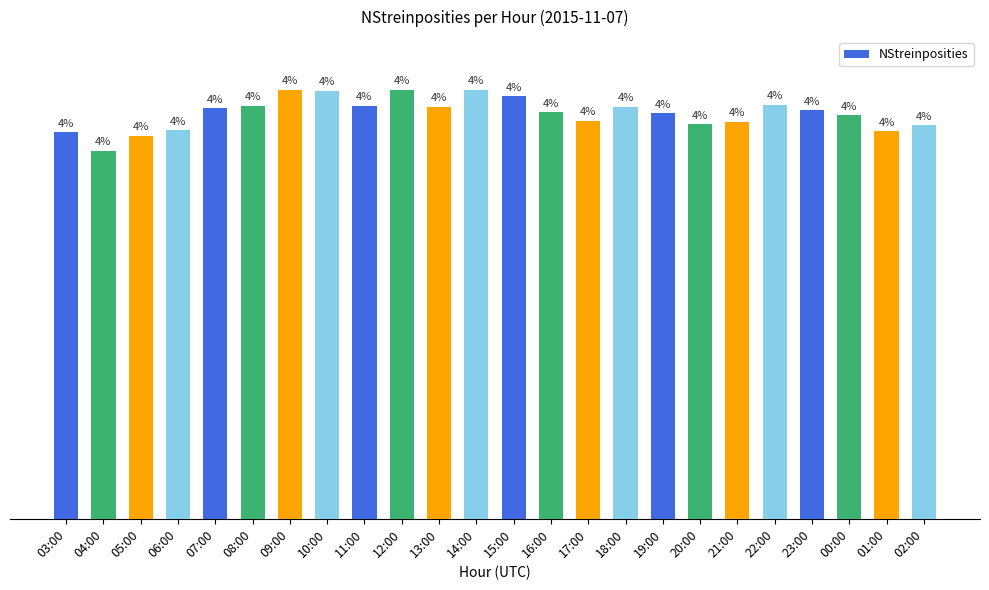

Reading right to left, list all the values displayed in this chart.

02:00=368	01:00=362	00:00=377	23:00=382	22:00=387	21:00=371	20:00=369	19:00=379	18:00=385	17:00=372	16:00=380	15:00=395	14:00=401	13:00=385	12:00=401	11:00=386	10:00=400	09:00=401	08:00=386	07:00=384	06:00=363	05:00=358	04:00=344	03:00=361